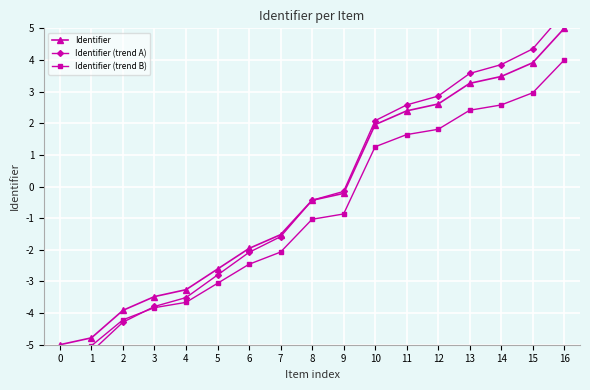

How many values in Identifier (trend A) are above zero?

7